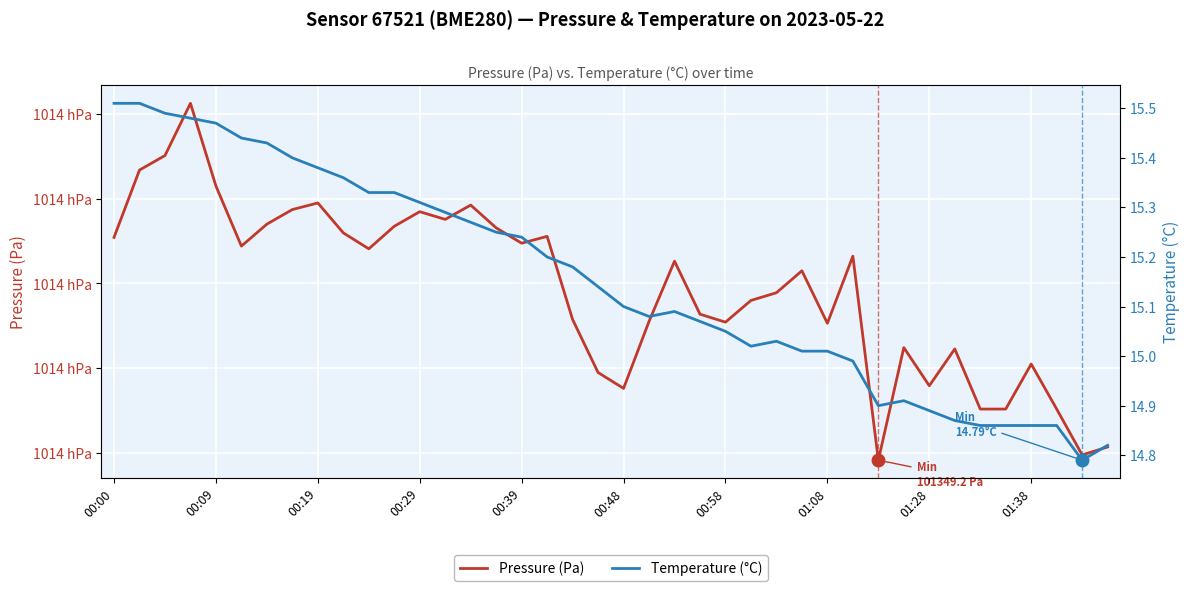

What is the difference between the Temperature (°C) values at 23 and 01:08?

0.3